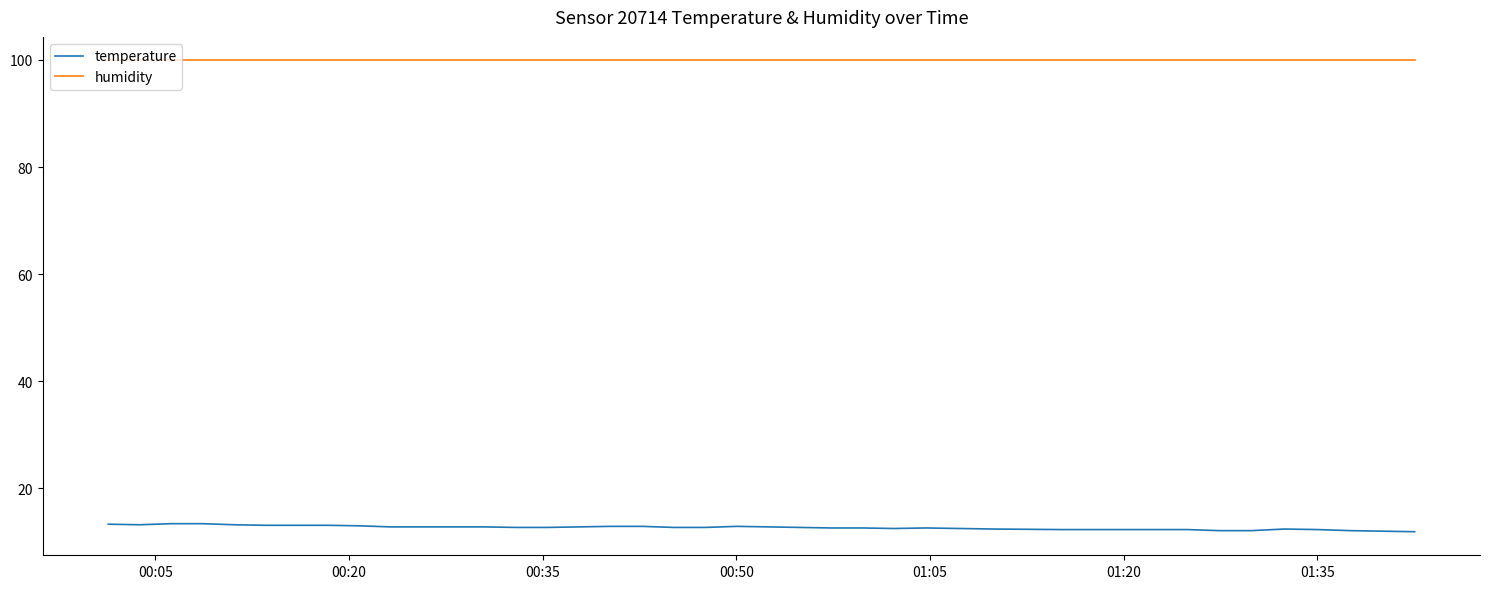

True or false: humidity and temperature cross at least once.

False